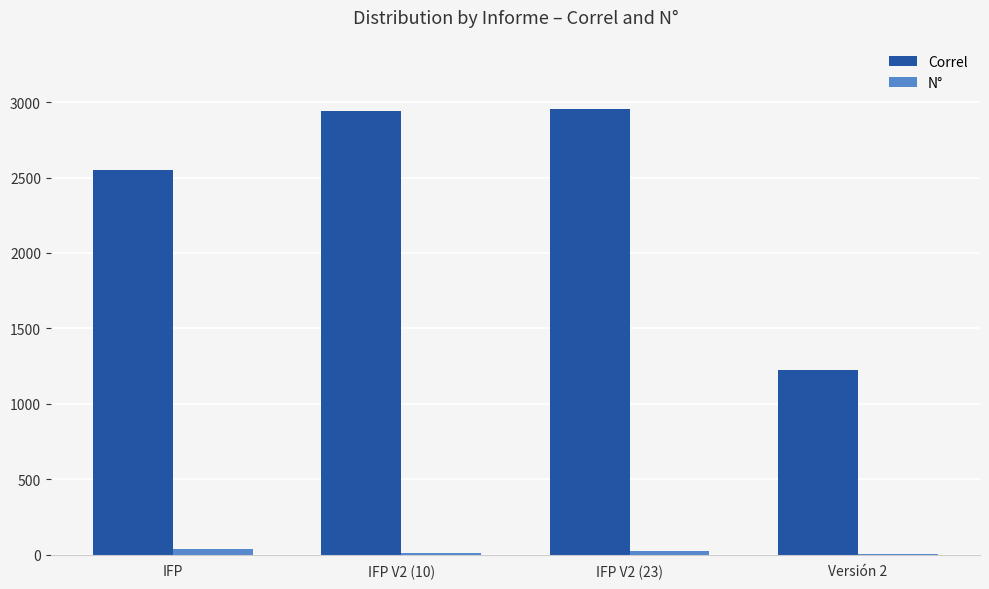

What is the greatest value displayed?

2952